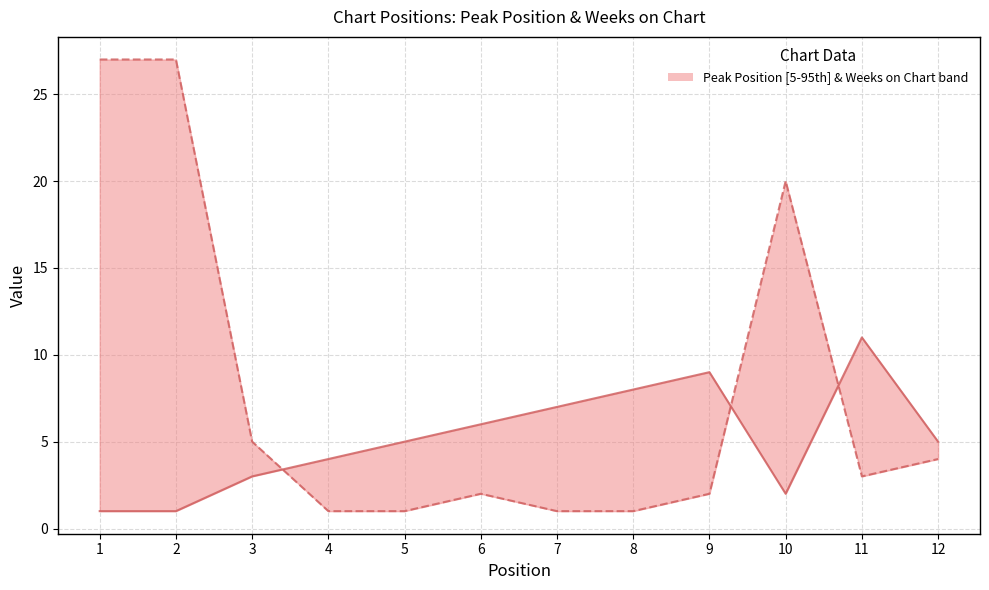

The value of Peak Position at 12 is 8. True or false?

False